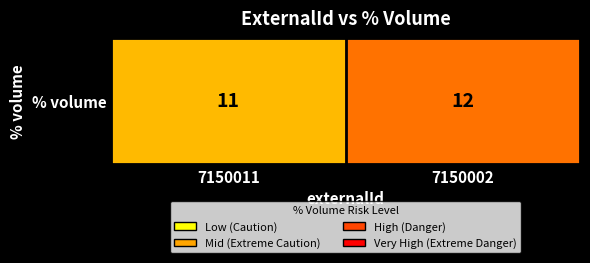

How many values are between 11 and 12?

2